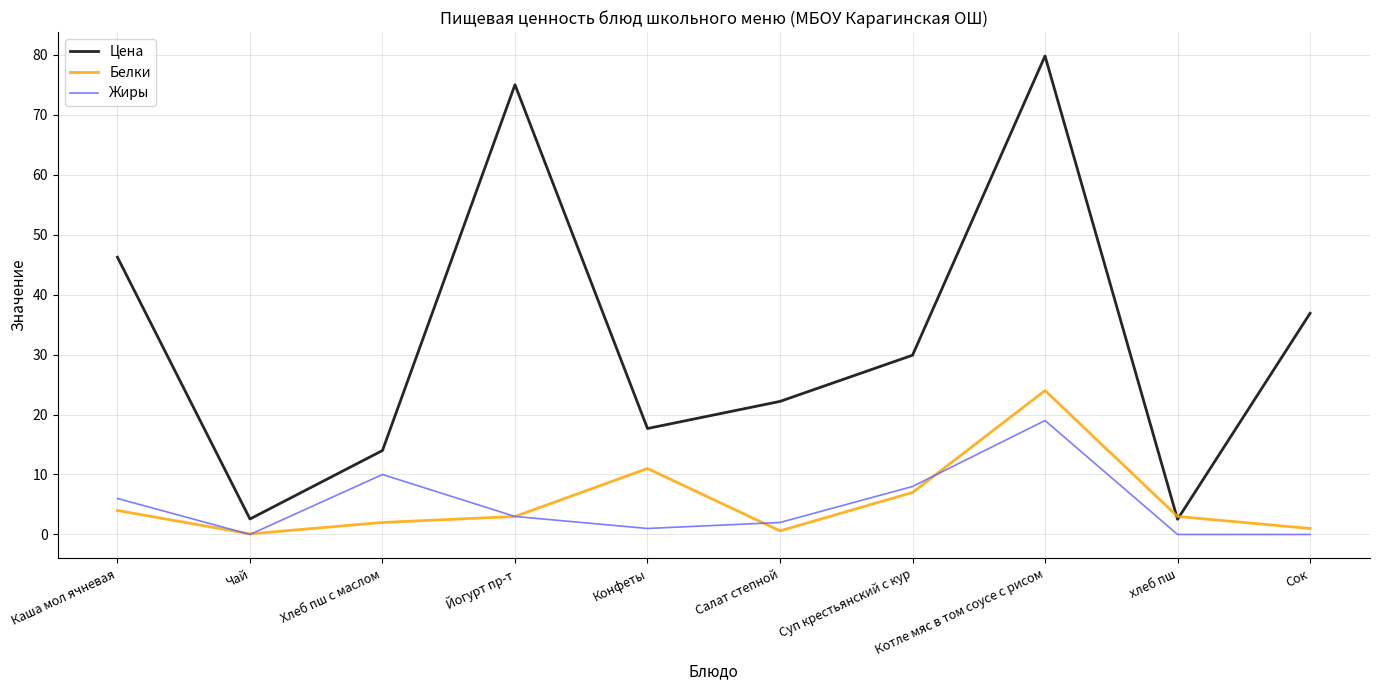

Is it true that Жиры equals 7.5 at хлеб пш?

False